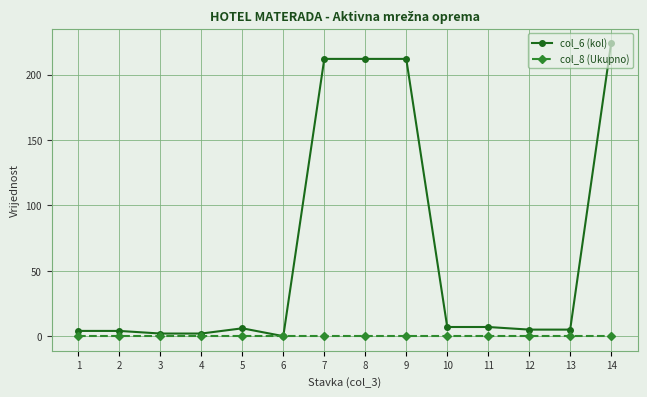

Reading right to left, list all the values displayed in this chart.

col_6 (kol): 224	5	5	7	7	212	212	212	0	6	2	2	4	4
col_8 (Ukupno): 0	0	0	0	0	0	0	0	0	0	0	0	0	0